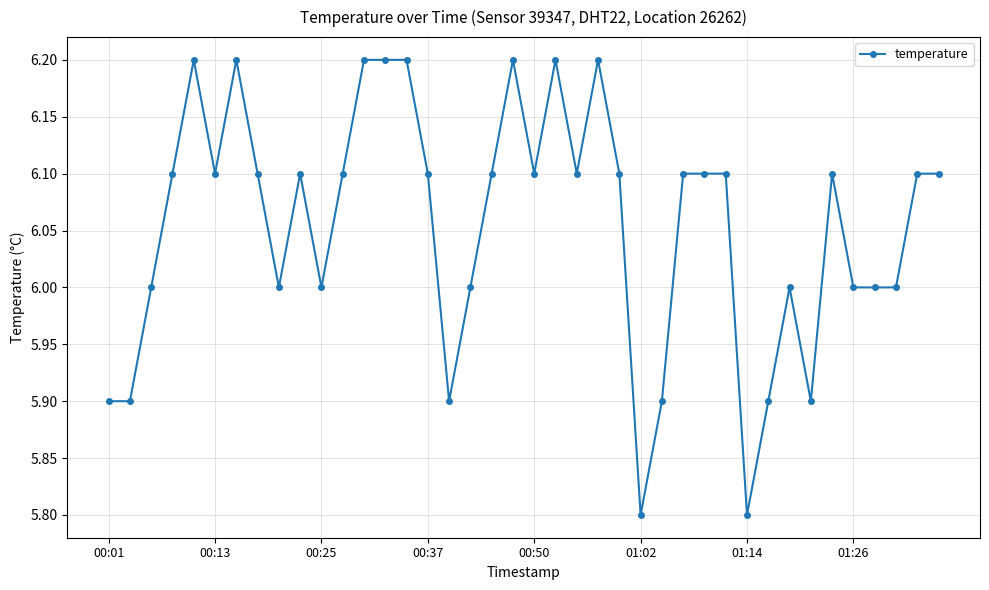

What is the sum of all values?

242.2